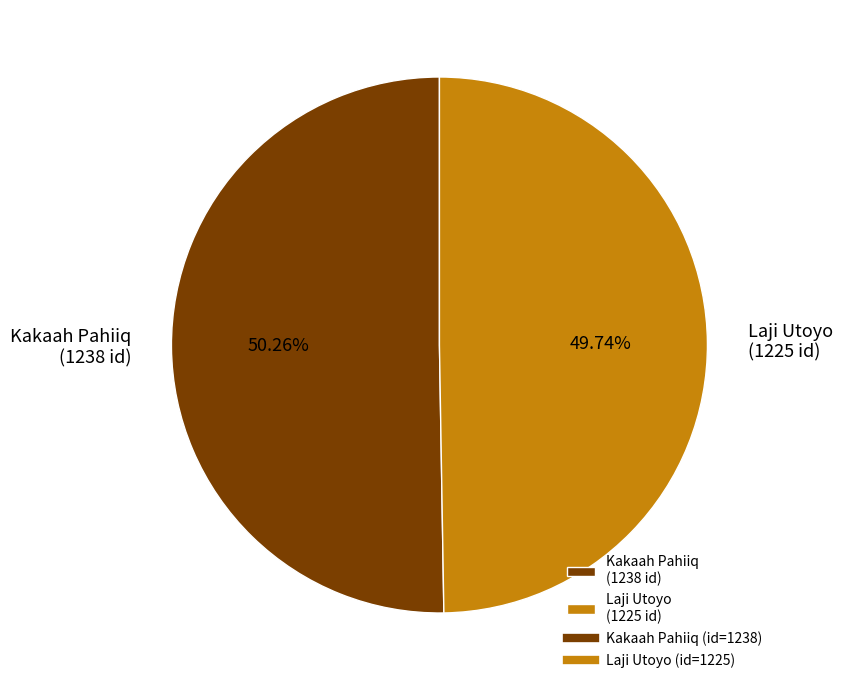

The Kakaah Pahiiq slice represents 50% of the pie. True or false?

True